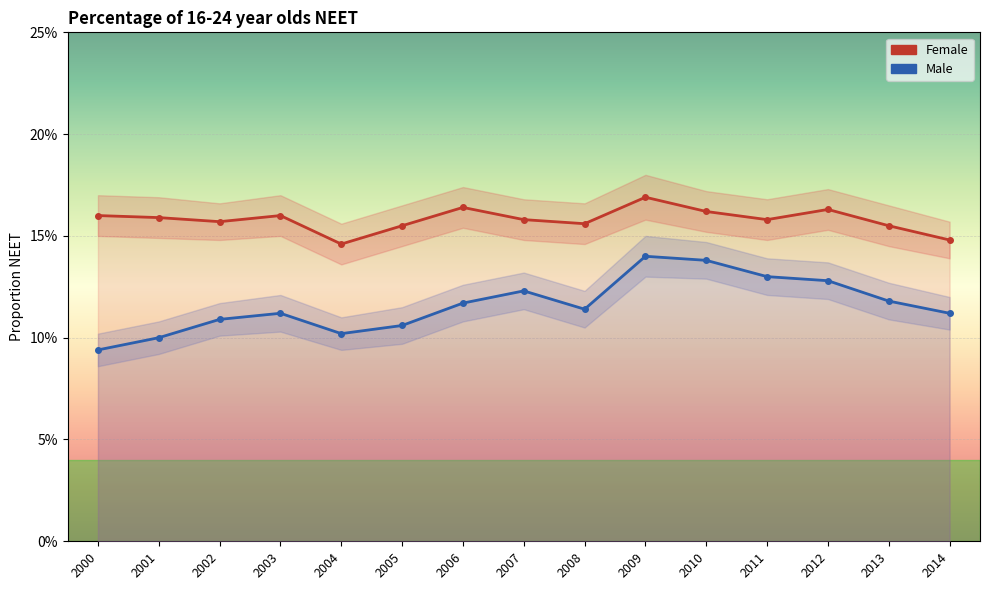

True or false: Male has more than 2 points higher than both neighbors.

True